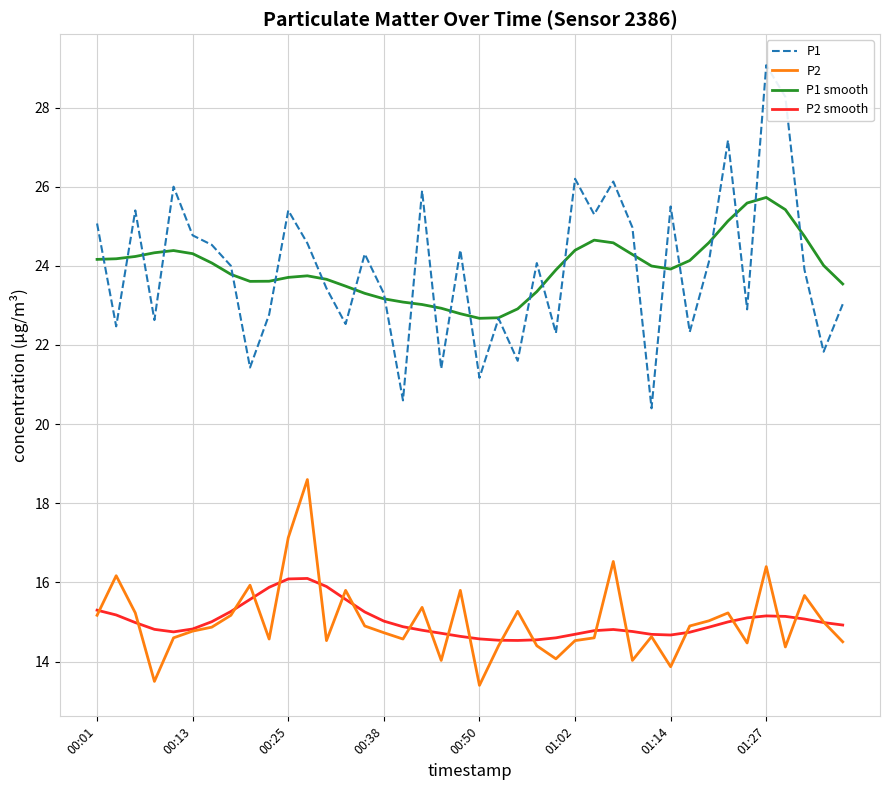

Which series has the widest spread of values?

P1